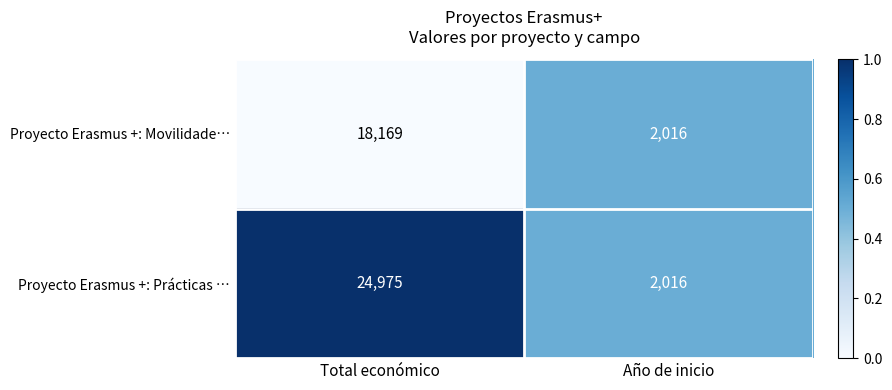

List the labels in order of Proyecto Erasmus +: Prácticas … value, largest first.

Total económico, Año de inicio